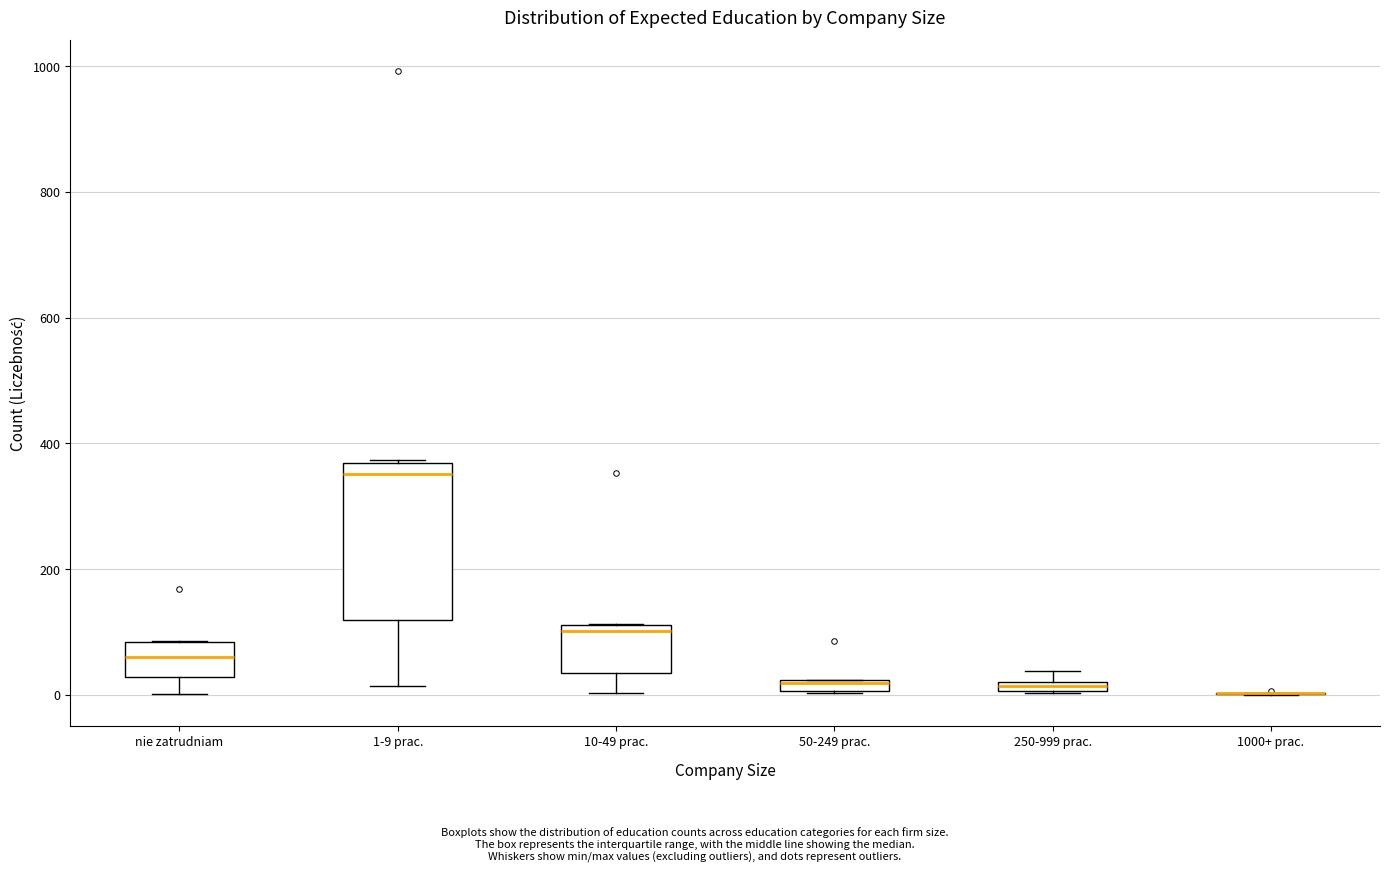

Which box is the tallest, from its lower edge to its upper edge?

1-9 prac.